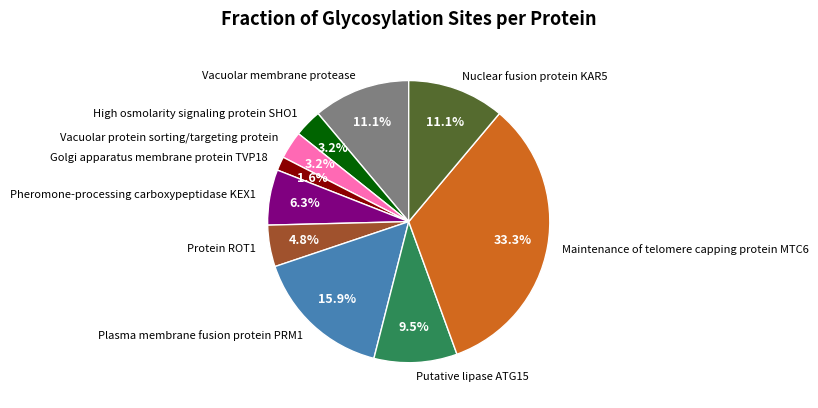

True or false: Plasma membrane fusion protein PRM1 accounts for 10% of the total.

False